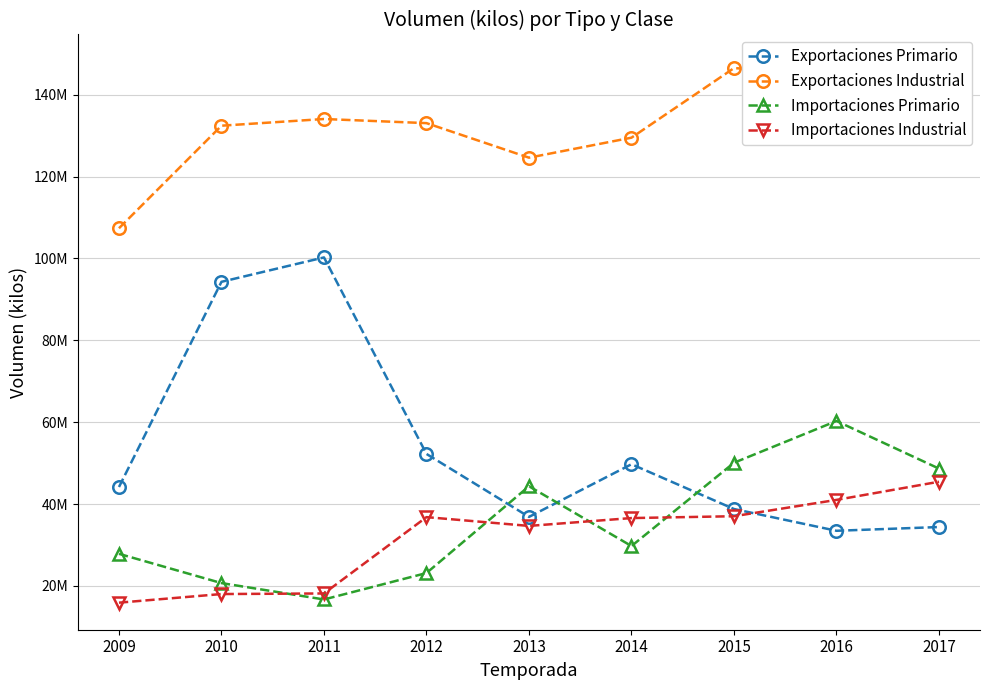

Does the chart have visible grid lines?

Yes